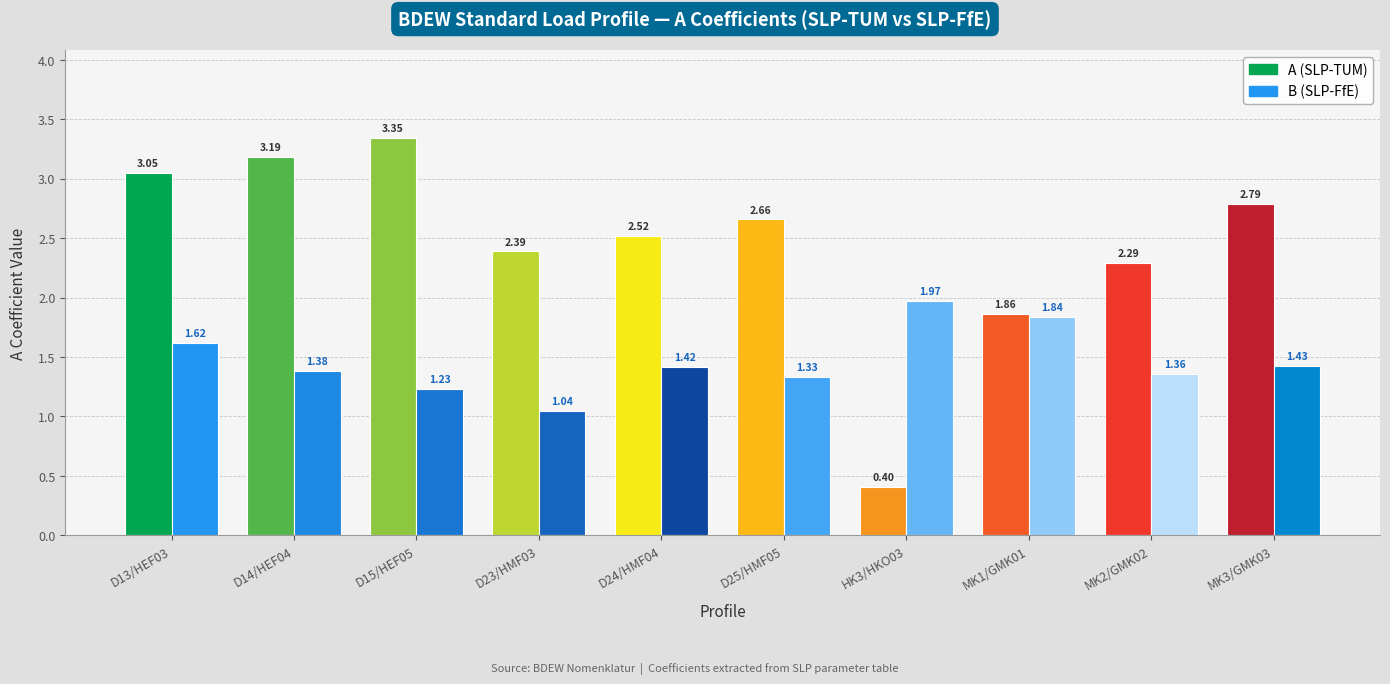

Are the bars grouped side by side (vs. stacked)?

Yes